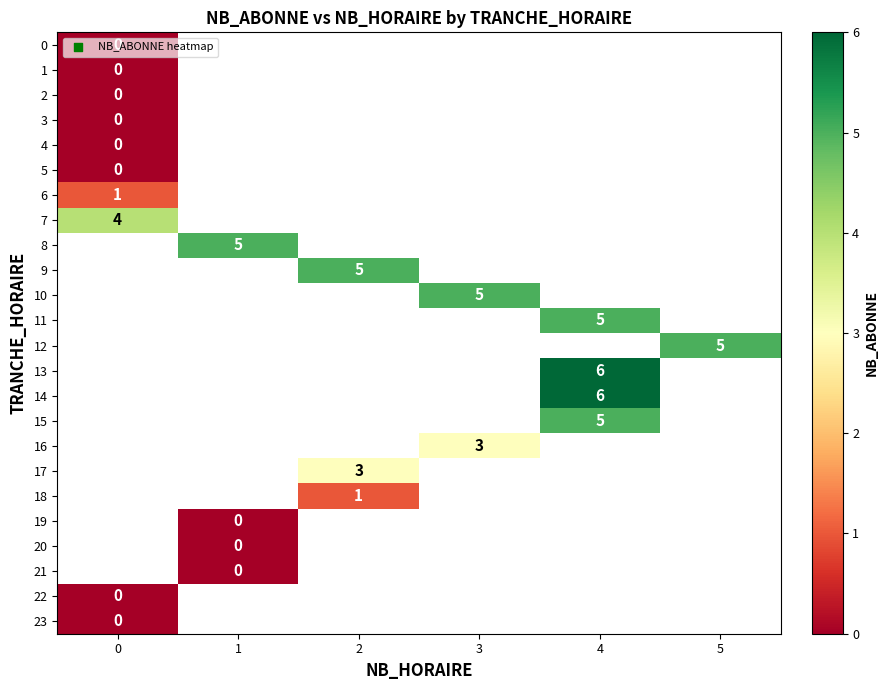

Which has a higher value, 0 or 4?

4